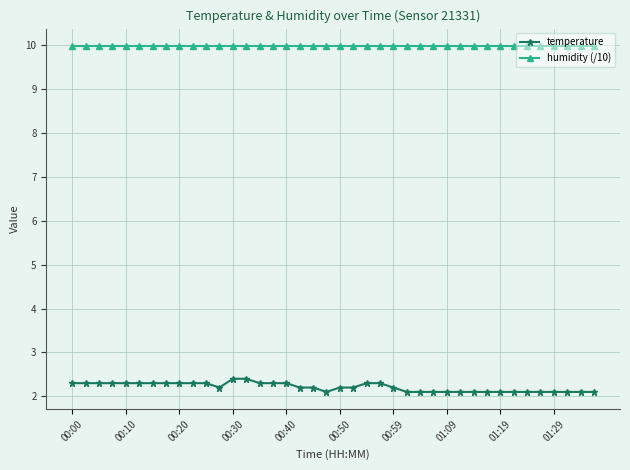

Which series has the largest range (max minus min)?

temperature